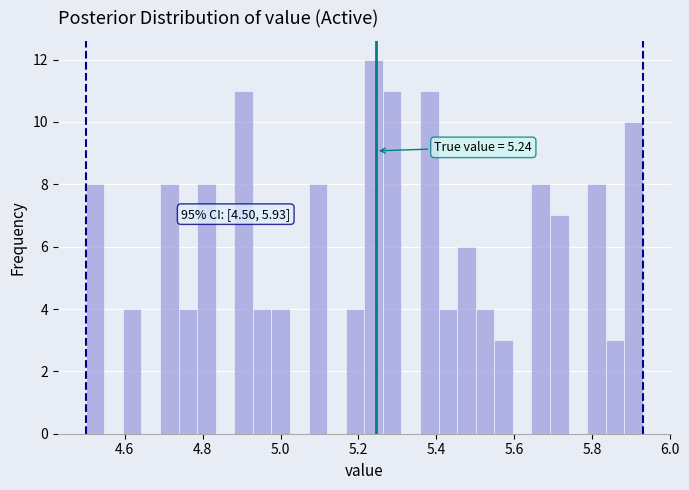

Read against the x-axis, roughly where is the centre of the tallest bar?

5.24